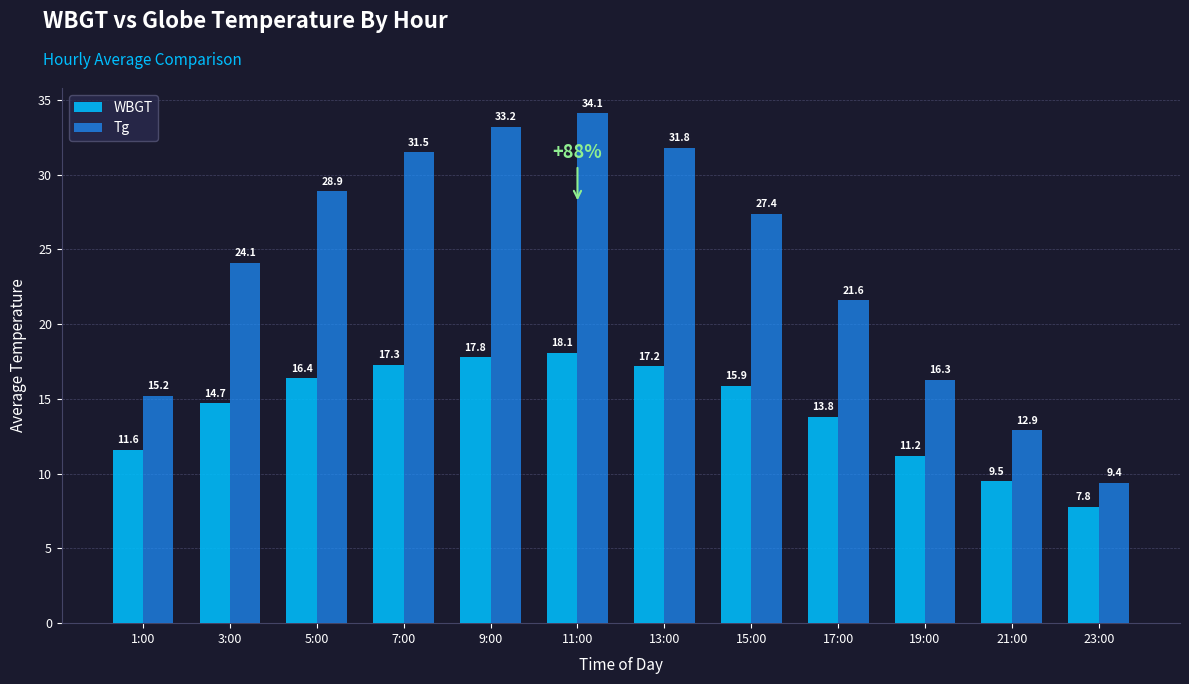

What is the sum of all Tg values?

286.4